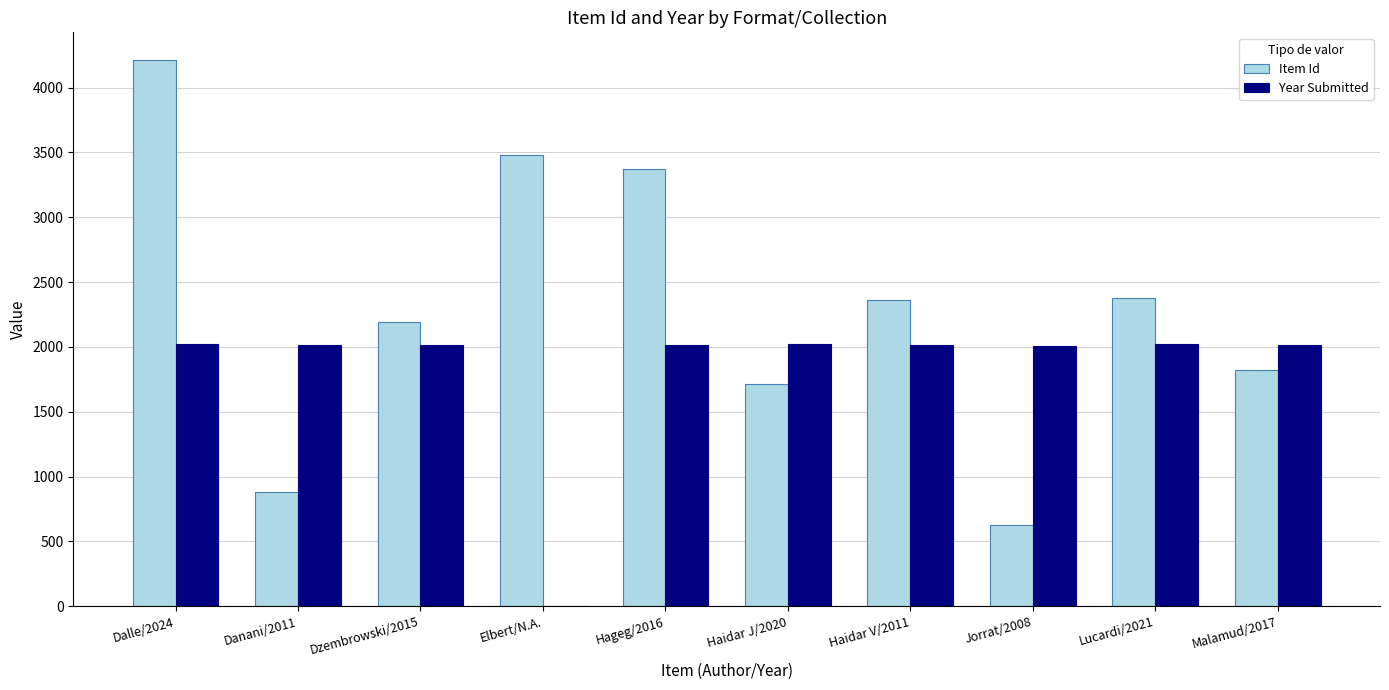

Which label corresponds to the largest value in the chart?

Dalle/2024